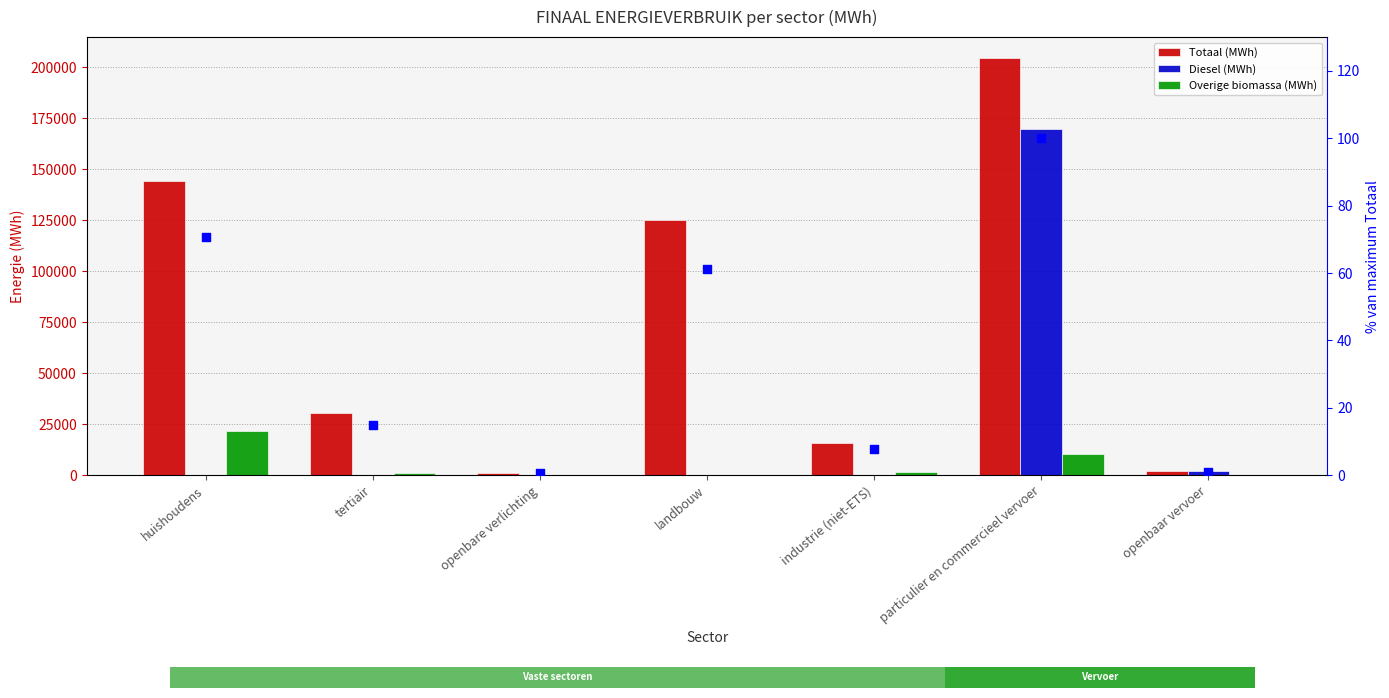

At which category is the sum across all series the highest?

particulier en commercieel vervoer